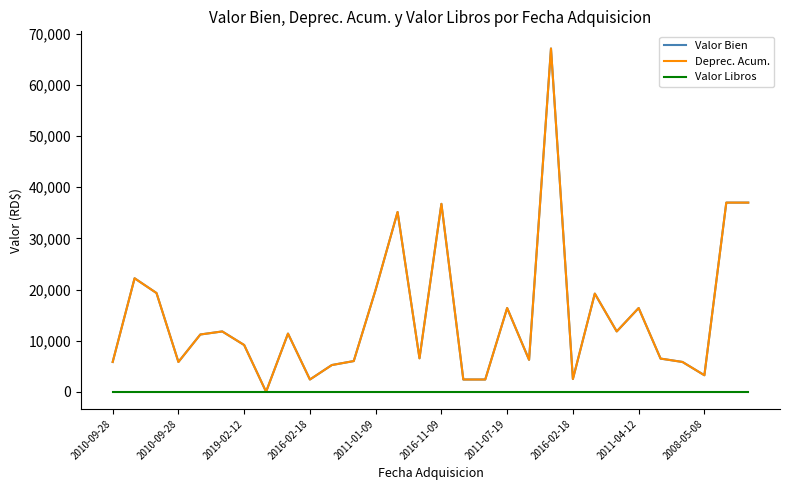

What is the greatest value displayed?

67142.0